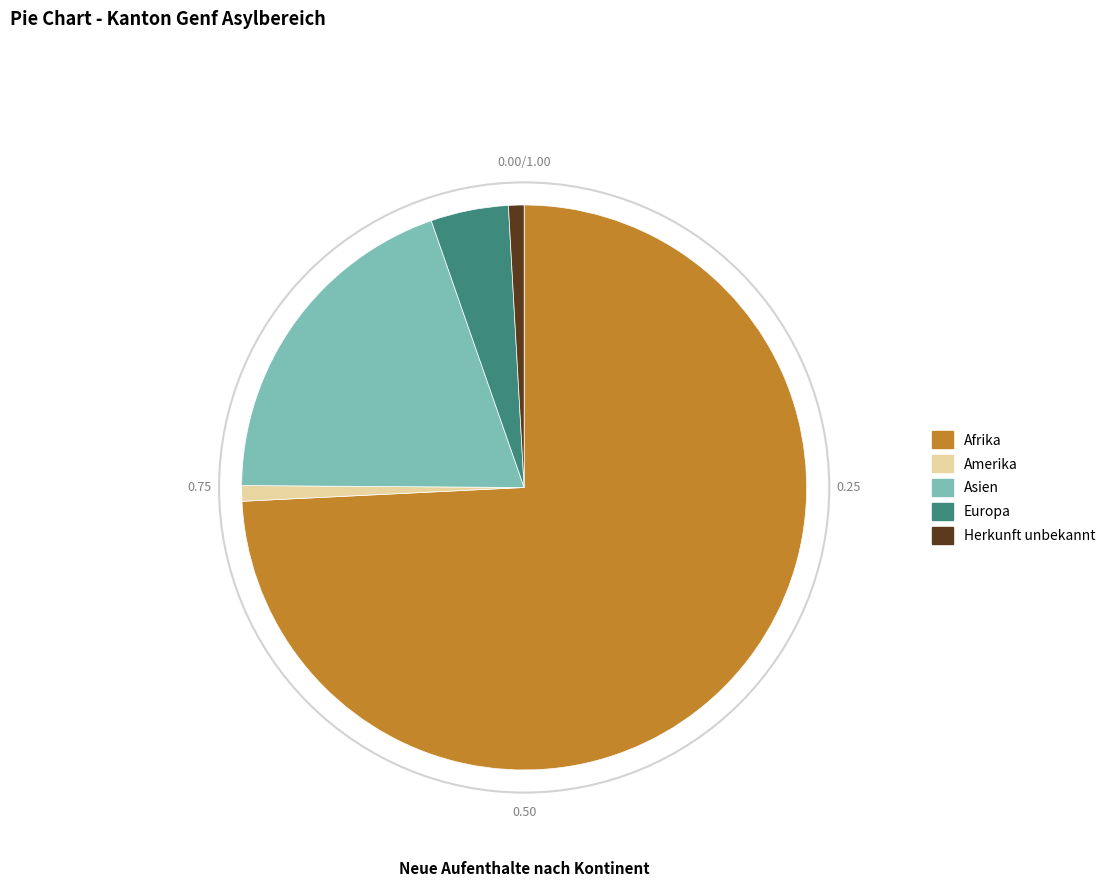

Does Herkunft unbekannt represent more than half of the total?

No